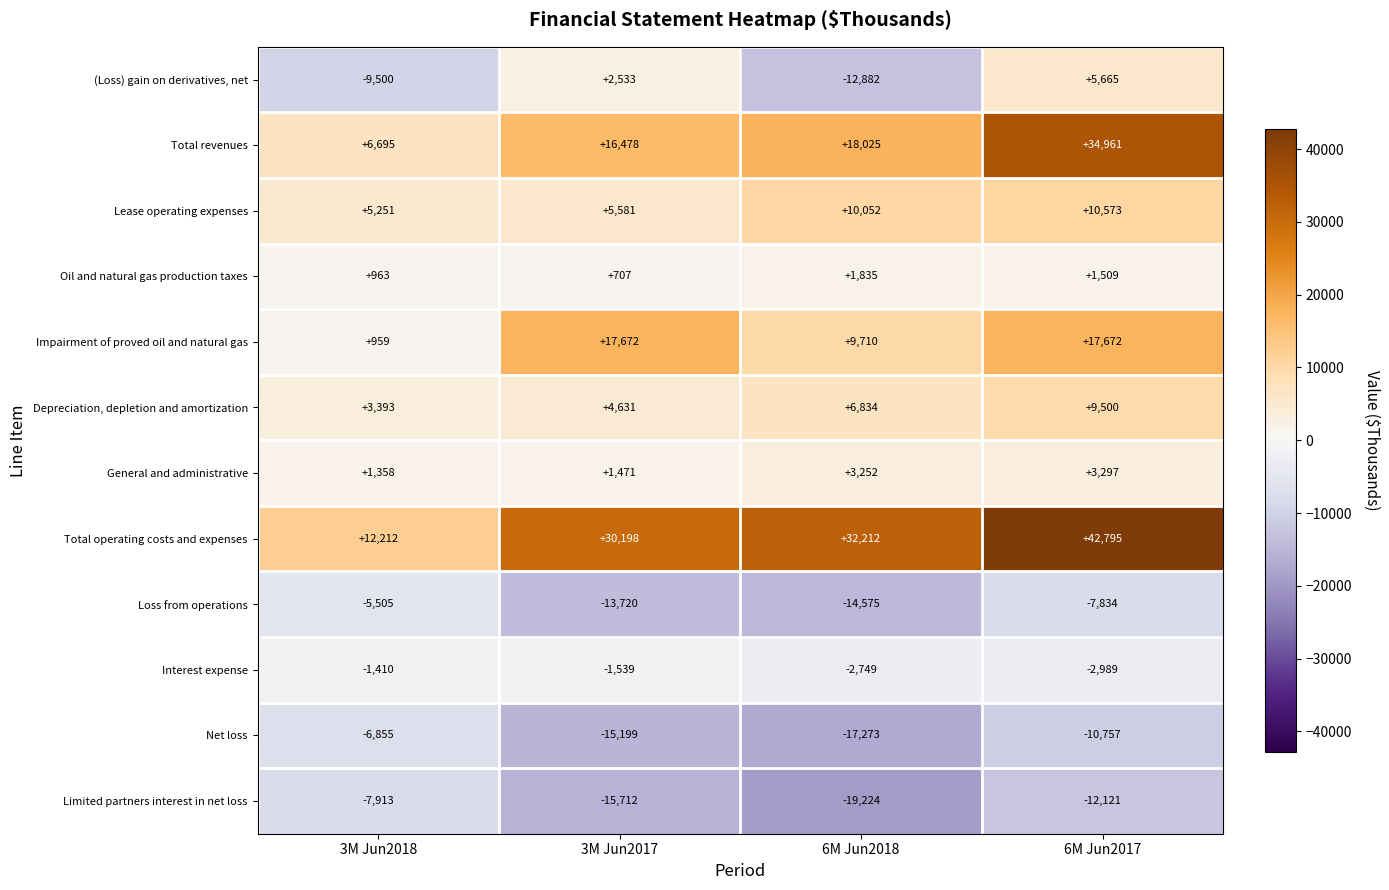

What is the difference between the highest and lowest values at 6M Jun2017?

54916